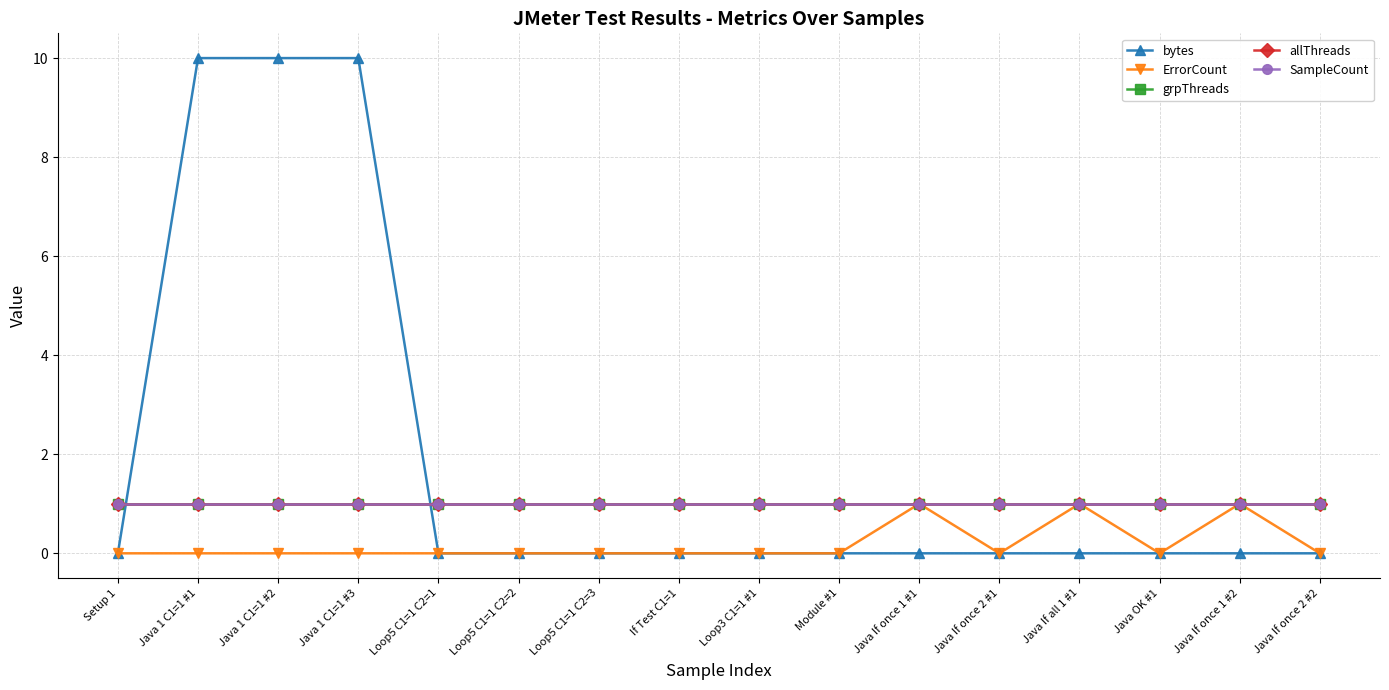

True or false: allThreads has more than 1 points higher than both neighbors.

False